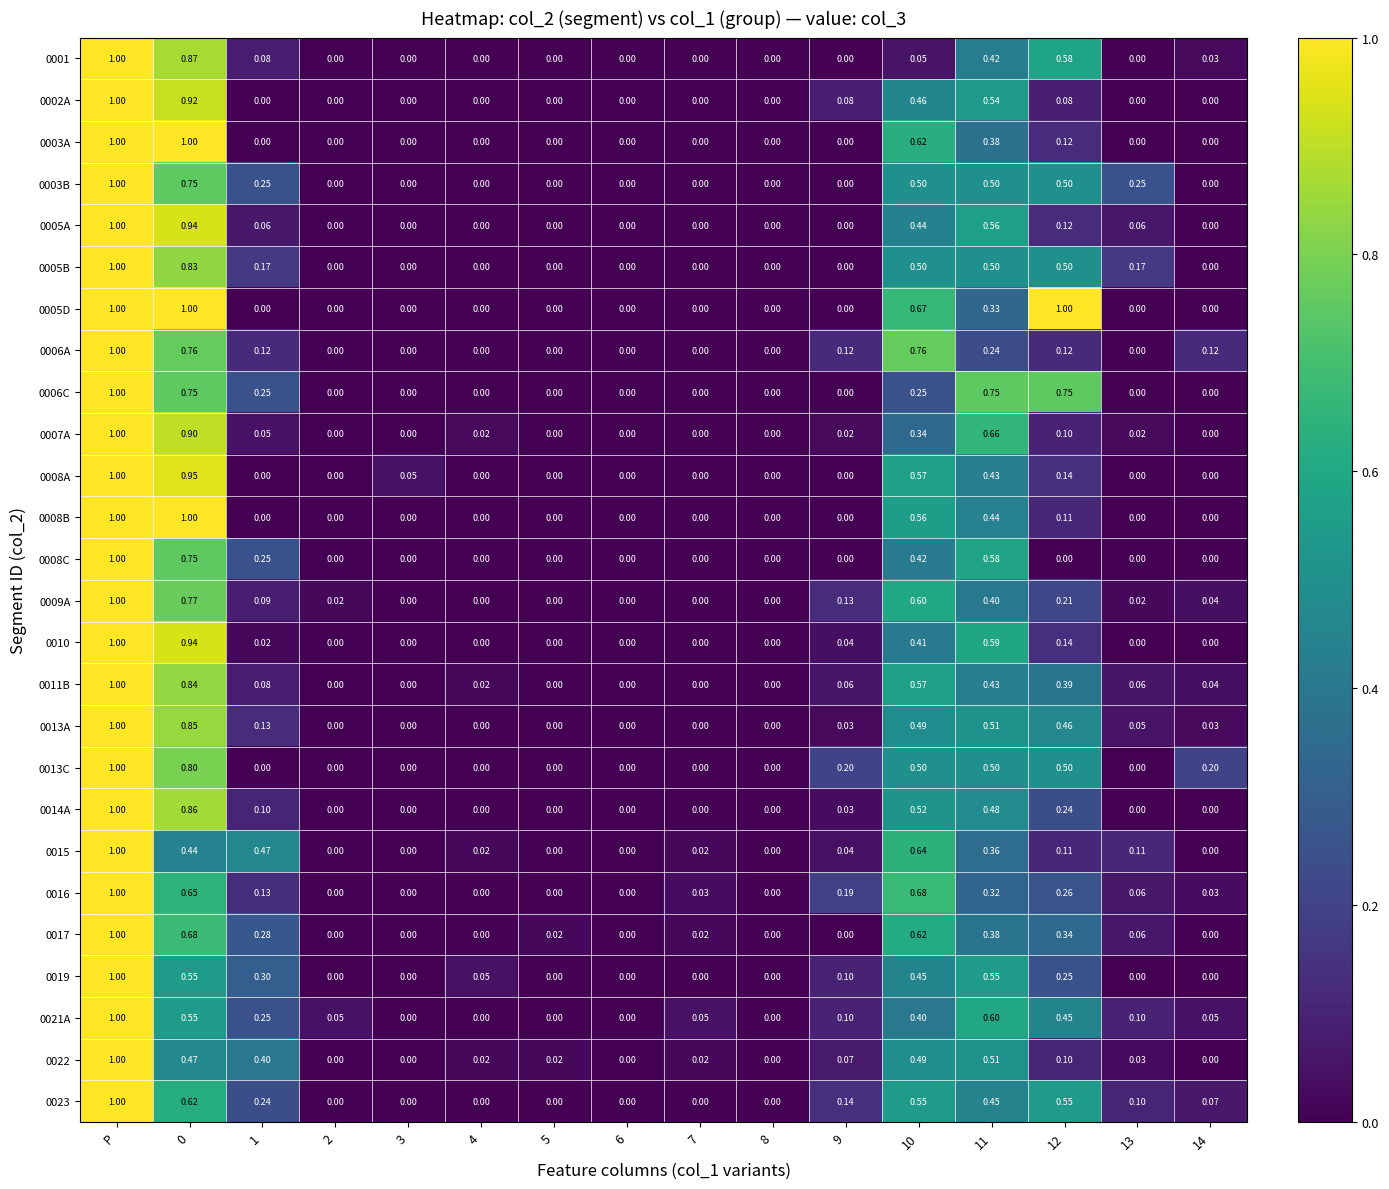

Reading left to right, what are all the values shown in this chart?

0001: P=1.0	0=0.9	1=0.1	2=0.0	3=0.0	4=0.0	5=0.0	6=0.0	7=0.0	8=0.0	9=0.0	10=0.1	11=0.4	12=0.6	13=0.0	14=0.0
0002A: P=1.0	0=0.9	1=0.0	2=0.0	3=0.0	4=0.0	5=0.0	6=0.0	7=0.0	8=0.0	9=0.1	10=0.5	11=0.5	12=0.1	13=0.0	14=0.0
0003A: P=1.0	0=1.0	1=0.0	2=0.0	3=0.0	4=0.0	5=0.0	6=0.0	7=0.0	8=0.0	9=0.0	10=0.6	11=0.4	12=0.1	13=0.0	14=0.0
0003B: P=1.0	0=0.8	1=0.2	2=0.0	3=0.0	4=0.0	5=0.0	6=0.0	7=0.0	8=0.0	9=0.0	10=0.5	11=0.5	12=0.5	13=0.2	14=0.0
0005A: P=1.0	0=0.9	1=0.1	2=0.0	3=0.0	4=0.0	5=0.0	6=0.0	7=0.0	8=0.0	9=0.0	10=0.4	11=0.6	12=0.1	13=0.1	14=0.0
0005B: P=1.0	0=0.8	1=0.2	2=0.0	3=0.0	4=0.0	5=0.0	6=0.0	7=0.0	8=0.0	9=0.0	10=0.5	11=0.5	12=0.5	13=0.2	14=0.0
0005D: P=1.0	0=1.0	1=0.0	2=0.0	3=0.0	4=0.0	5=0.0	6=0.0	7=0.0	8=0.0	9=0.0	10=0.7	11=0.3	12=1.0	13=0.0	14=0.0
0006A: P=1.0	0=0.8	1=0.1	2=0.0	3=0.0	4=0.0	5=0.0	6=0.0	7=0.0	8=0.0	9=0.1	10=0.8	11=0.2	12=0.1	13=0.0	14=0.1
0006C: P=1.0	0=0.8	1=0.2	2=0.0	3=0.0	4=0.0	5=0.0	6=0.0	7=0.0	8=0.0	9=0.0	10=0.2	11=0.8	12=0.8	13=0.0	14=0.0
0007A: P=1.0	0=0.9	1=0.1	2=0.0	3=0.0	4=0.0	5=0.0	6=0.0	7=0.0	8=0.0	9=0.0	10=0.3	11=0.7	12=0.1	13=0.0	14=0.0
0008A: P=1.0	0=0.9	1=0.0	2=0.0	3=0.1	4=0.0	5=0.0	6=0.0	7=0.0	8=0.0	9=0.0	10=0.6	11=0.4	12=0.1	13=0.0	14=0.0
0008B: P=1.0	0=1.0	1=0.0	2=0.0	3=0.0	4=0.0	5=0.0	6=0.0	7=0.0	8=0.0	9=0.0	10=0.6	11=0.4	12=0.1	13=0.0	14=0.0
0008C: P=1.0	0=0.8	1=0.2	2=0.0	3=0.0	4=0.0	5=0.0	6=0.0	7=0.0	8=0.0	9=0.0	10=0.4	11=0.6	12=0.0	13=0.0	14=0.0
0009A: P=1.0	0=0.8	1=0.1	2=0.0	3=0.0	4=0.0	5=0.0	6=0.0	7=0.0	8=0.0	9=0.1	10=0.6	11=0.4	12=0.2	13=0.0	14=0.0
0010: P=1.0	0=0.9	1=0.0	2=0.0	3=0.0	4=0.0	5=0.0	6=0.0	7=0.0	8=0.0	9=0.0	10=0.4	11=0.6	12=0.1	13=0.0	14=0.0
0011B: P=1.0	0=0.8	1=0.1	2=0.0	3=0.0	4=0.0	5=0.0	6=0.0	7=0.0	8=0.0	9=0.1	10=0.6	11=0.4	12=0.4	13=0.1	14=0.0
0013A: P=1.0	0=0.8	1=0.1	2=0.0	3=0.0	4=0.0	5=0.0	6=0.0	7=0.0	8=0.0	9=0.0	10=0.5	11=0.5	12=0.5	13=0.1	14=0.0
0013C: P=1.0	0=0.8	1=0.0	2=0.0	3=0.0	4=0.0	5=0.0	6=0.0	7=0.0	8=0.0	9=0.2	10=0.5	11=0.5	12=0.5	13=0.0	14=0.2
0014A: P=1.0	0=0.9	1=0.1	2=0.0	3=0.0	4=0.0	5=0.0	6=0.0	7=0.0	8=0.0	9=0.0	10=0.5	11=0.5	12=0.2	13=0.0	14=0.0
0015: P=1.0	0=0.4	1=0.5	2=0.0	3=0.0	4=0.0	5=0.0	6=0.0	7=0.0	8=0.0	9=0.0	10=0.6	11=0.4	12=0.1	13=0.1	14=0.0
0016: P=1.0	0=0.7	1=0.1	2=0.0	3=0.0	4=0.0	5=0.0	6=0.0	7=0.0	8=0.0	9=0.2	10=0.7	11=0.3	12=0.3	13=0.1	14=0.0
0017: P=1.0	0=0.7	1=0.3	2=0.0	3=0.0	4=0.0	5=0.0	6=0.0	7=0.0	8=0.0	9=0.0	10=0.6	11=0.4	12=0.3	13=0.1	14=0.0
0019: P=1.0	0=0.6	1=0.3	2=0.0	3=0.0	4=0.1	5=0.0	6=0.0	7=0.0	8=0.0	9=0.1	10=0.5	11=0.6	12=0.2	13=0.0	14=0.0
0021A: P=1.0	0=0.6	1=0.2	2=0.1	3=0.0	4=0.0	5=0.0	6=0.0	7=0.1	8=0.0	9=0.1	10=0.4	11=0.6	12=0.5	13=0.1	14=0.1
0022: P=1.0	0=0.5	1=0.4	2=0.0	3=0.0	4=0.0	5=0.0	6=0.0	7=0.0	8=0.0	9=0.1	10=0.5	11=0.5	12=0.1	13=0.0	14=0.0
0023: P=1.0	0=0.6	1=0.2	2=0.0	3=0.0	4=0.0	5=0.0	6=0.0	7=0.0	8=0.0	9=0.1	10=0.6	11=0.5	12=0.6	13=0.1	14=0.1